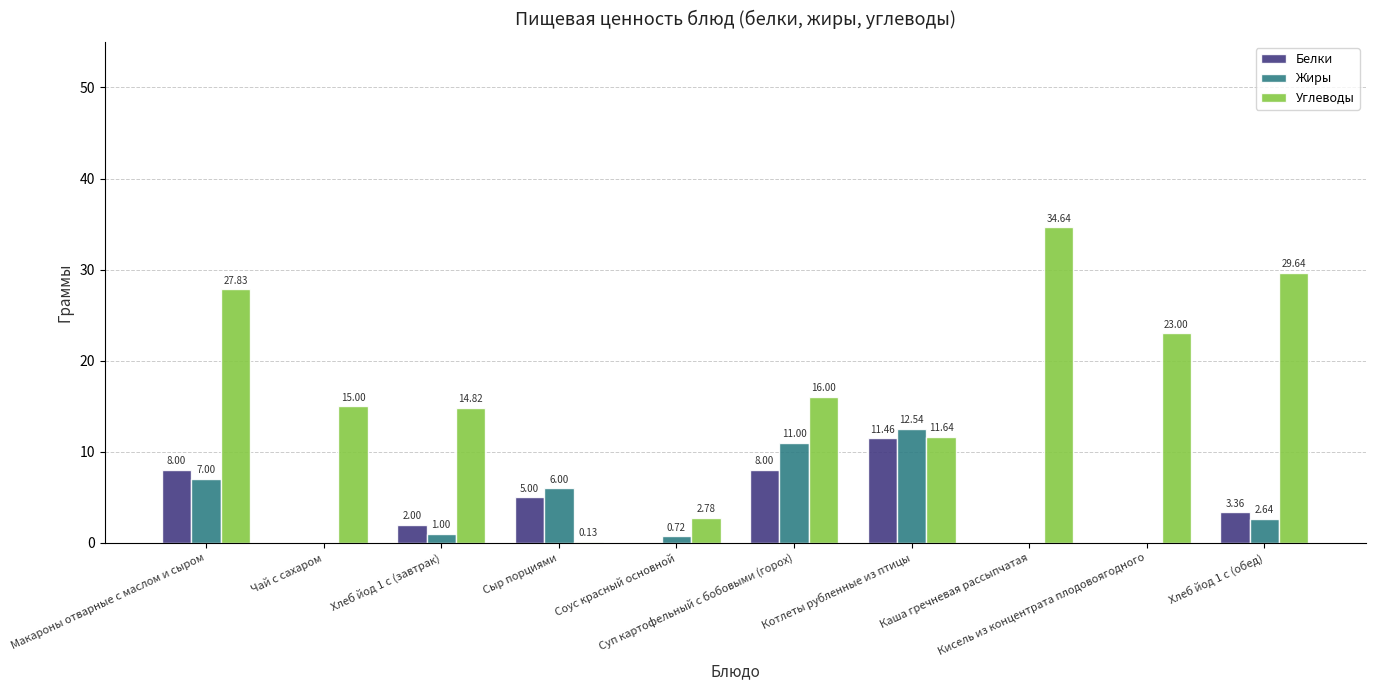

Which series has the largest total across all categories?

Углеводы